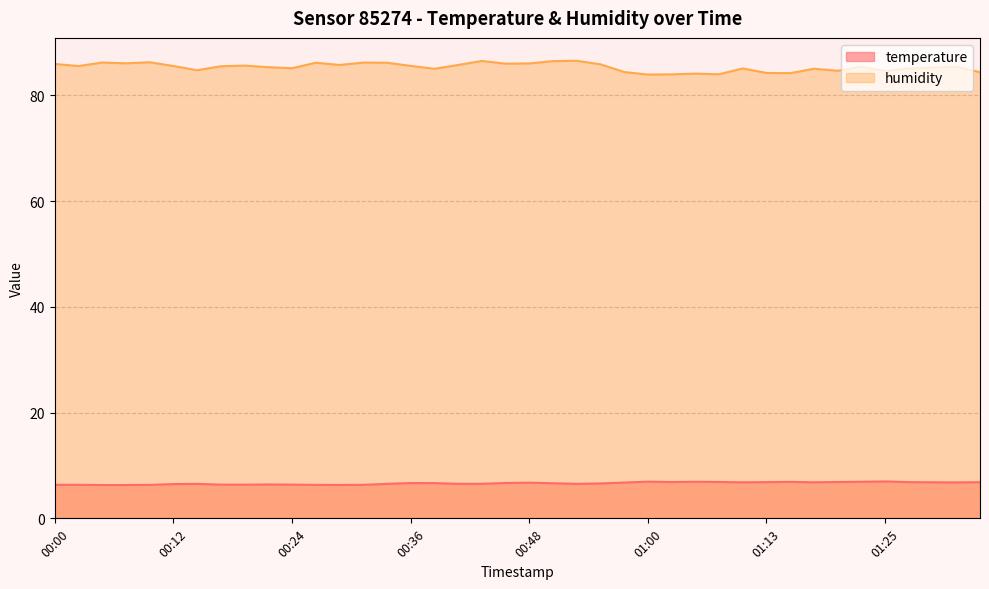

Is it true that temperature equals 4.9 at 01:00?

False